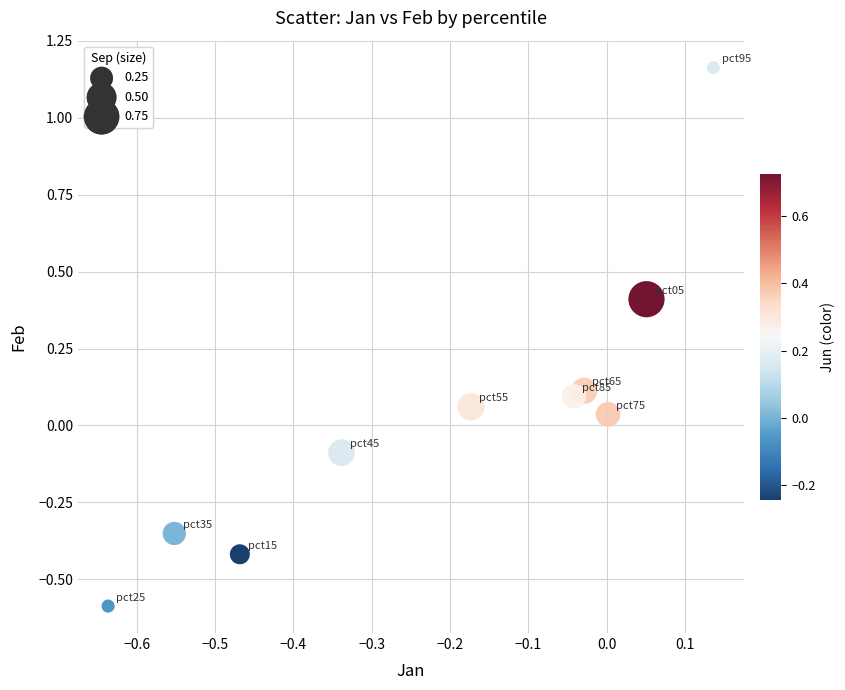

What is the range of Y values (max minus min)?

1.8